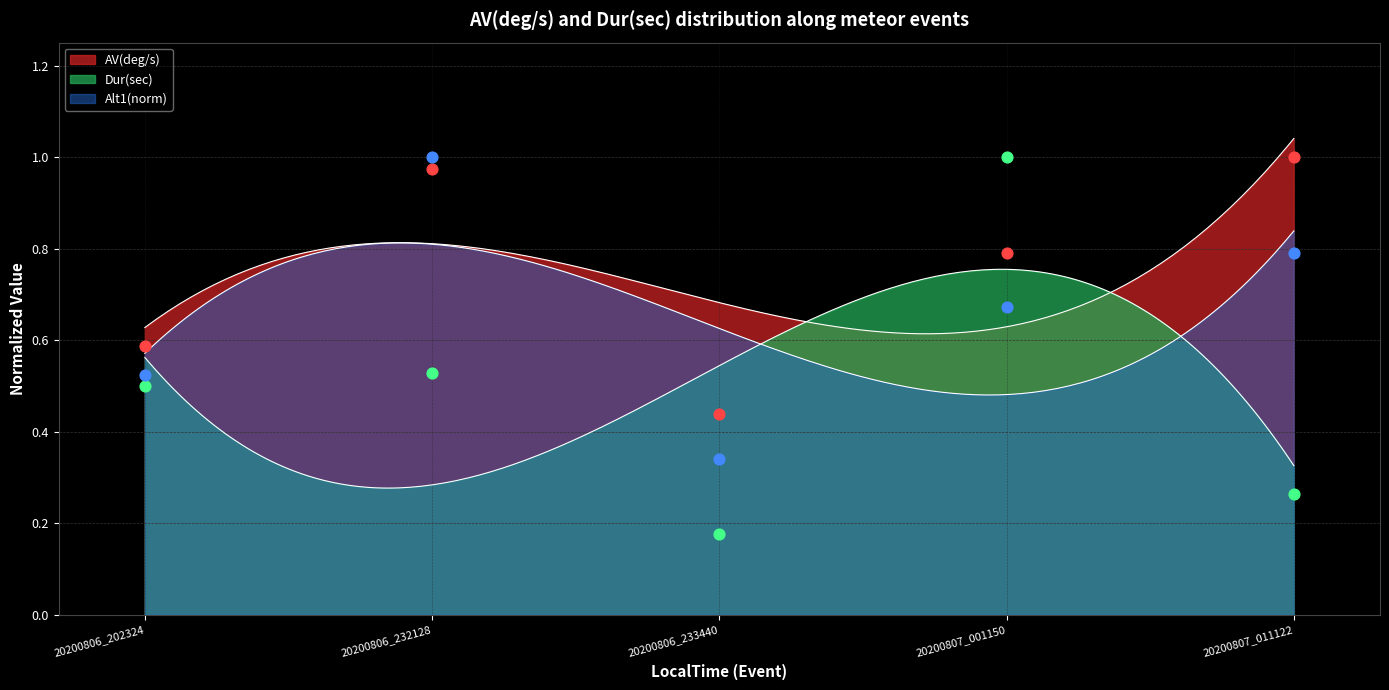

At how many categories does at least one series exceed 0?

5